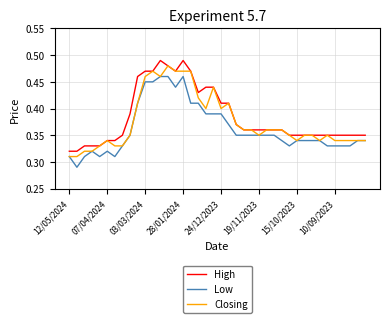

True or false: Low and High cross at least once.

False